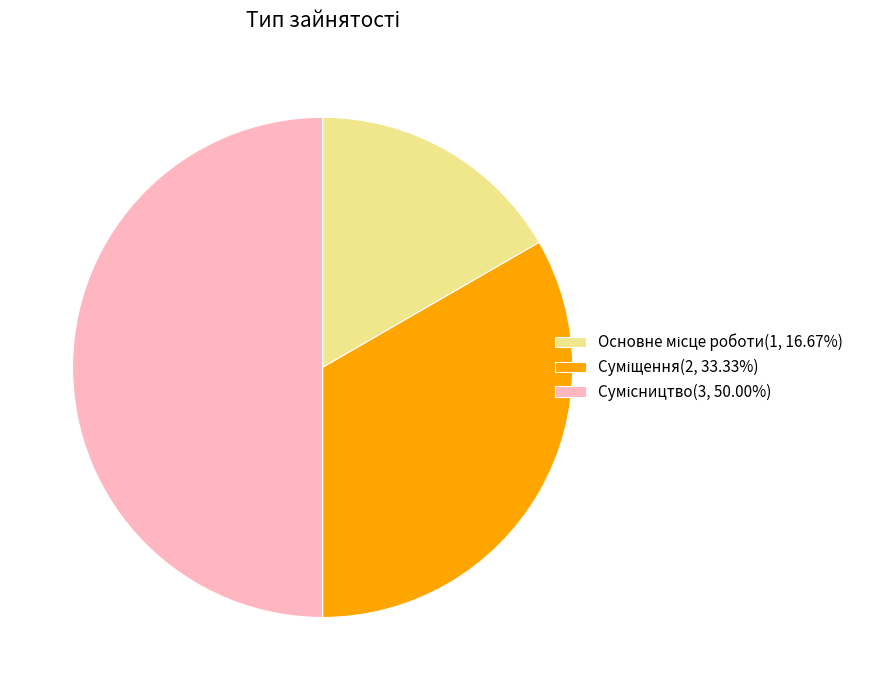

Rank the categories by value from highest to lowest.

Сумісництво, Суміщення, Основне місце роботи